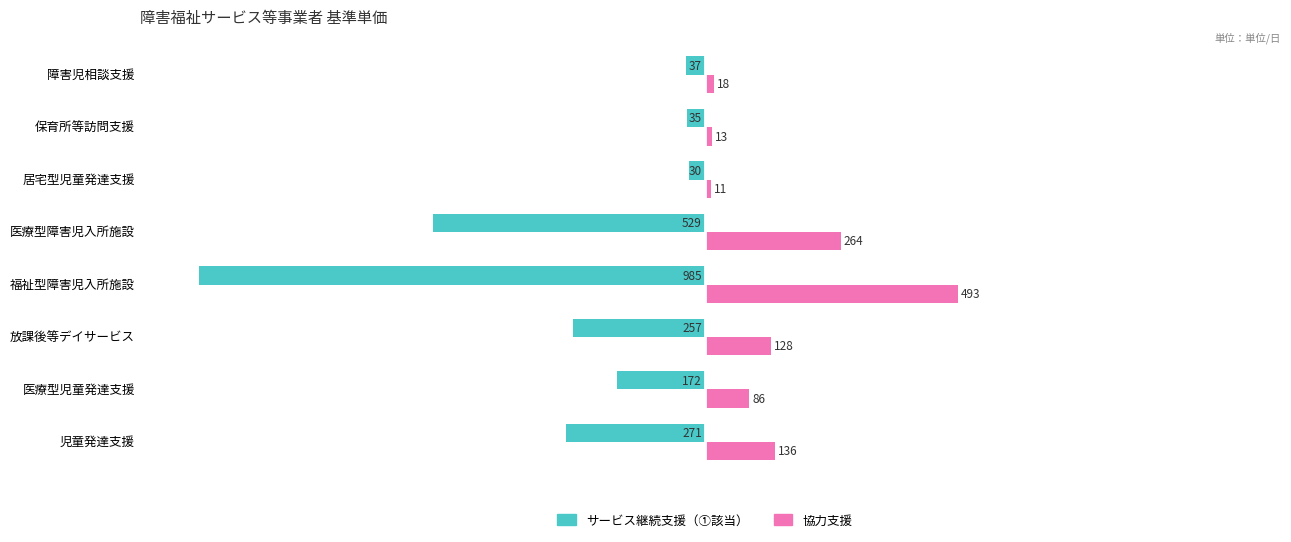

Which series has the widest spread of values?

サービス継続支援（①該当）